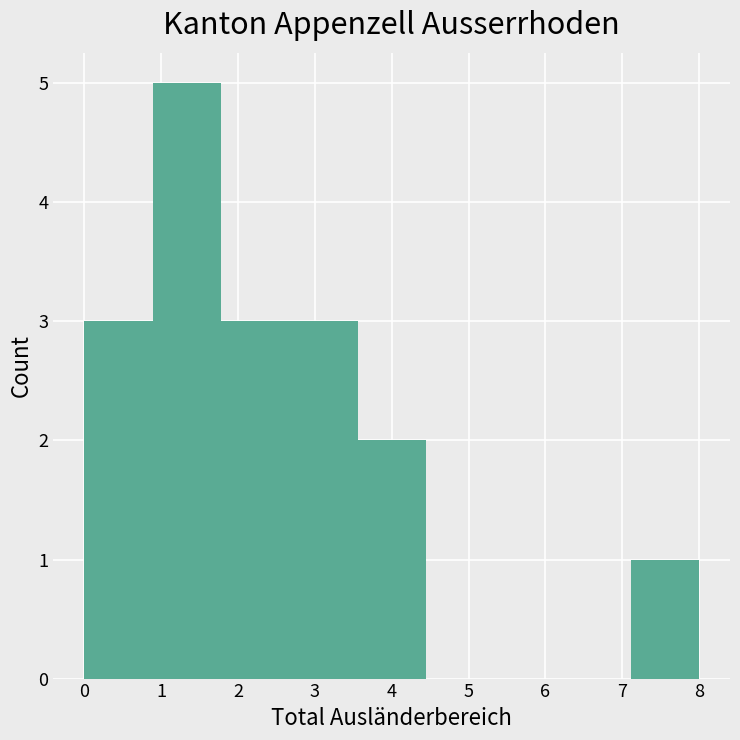

Reading left to right, list every bar in this chart as the range it spans on the x-axis followed by its height. Neither the bar edges nor the heights are printed on the chart, so give them approximately, as read against the axes.

0.0 to 0.9: 3
0.9 to 1.8: 5
1.8 to 2.7: 3
2.7 to 3.6: 3
3.6 to 4.4: 2
4.4 to 5.3: 0
5.3 to 6.2: 0
6.2 to 7.1: 0
7.1 to 8.0: 1